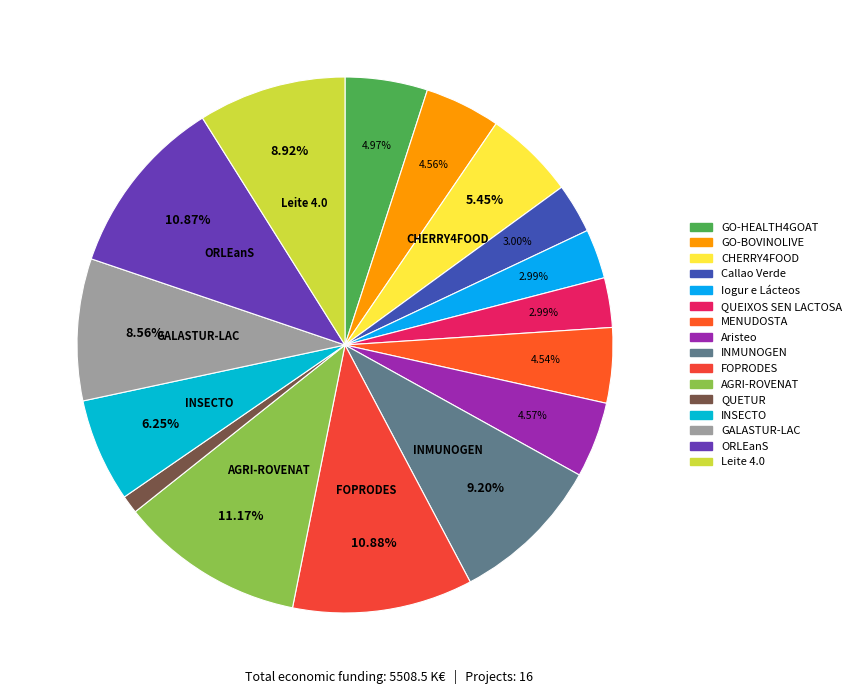

To the nearest percent, what portion does QUETUR represent?

1%